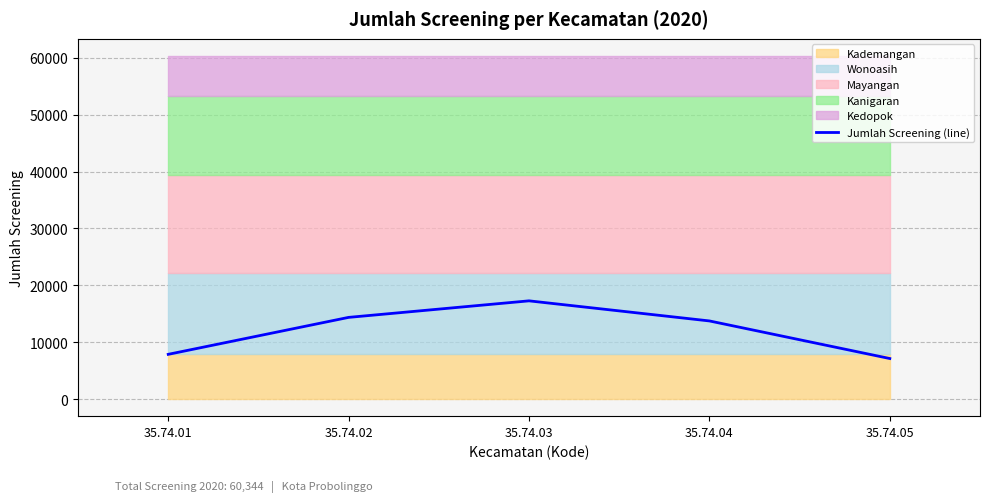

How many values are below 13735?

2